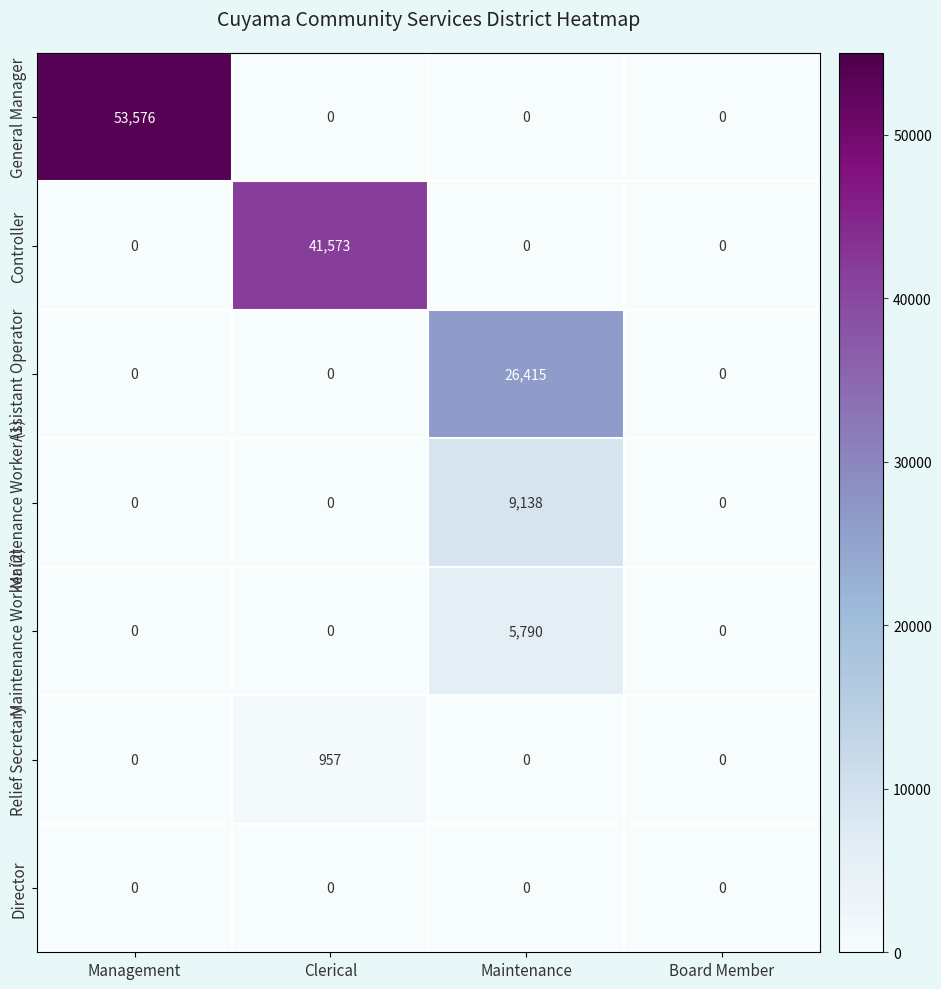

Reading left to right, list all the values displayed in this chart.

General Manager: Management=53576	Clerical=0	Maintenance=0	Board Member=0
Controller: Management=0	Clerical=41573	Maintenance=0	Board Member=0
Assistant Operator: Management=0	Clerical=0	Maintenance=26415	Board Member=0
Maintenance Worker (1): Management=0	Clerical=0	Maintenance=9138	Board Member=0
Maintenance Worker (2): Management=0	Clerical=0	Maintenance=5790	Board Member=0
Relief Secretary: Management=0	Clerical=957	Maintenance=0	Board Member=0
Director: Management=0	Clerical=0	Maintenance=0	Board Member=0